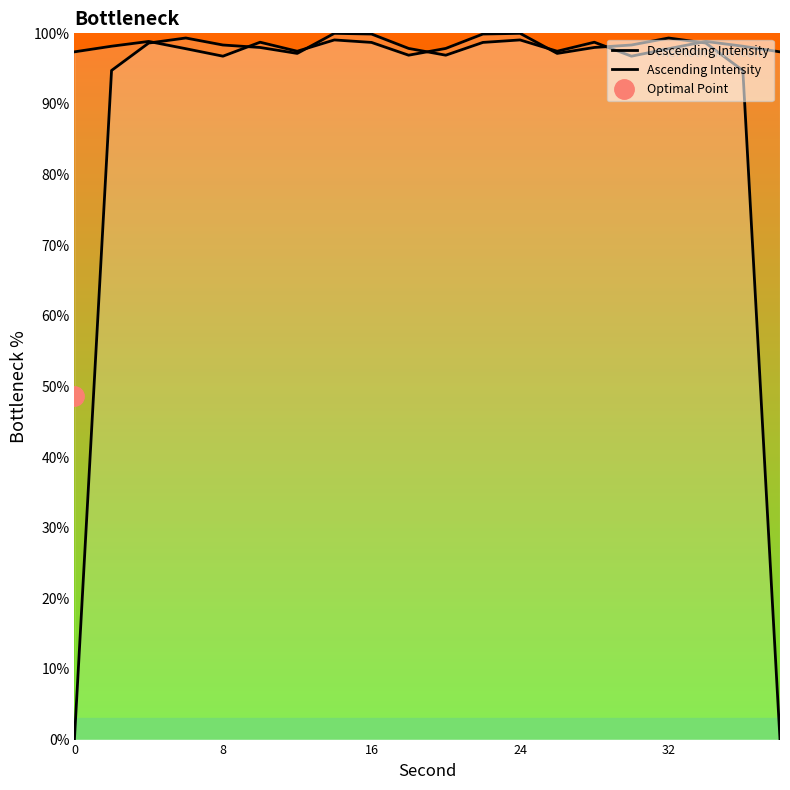

How many series are shown in this chart?

2